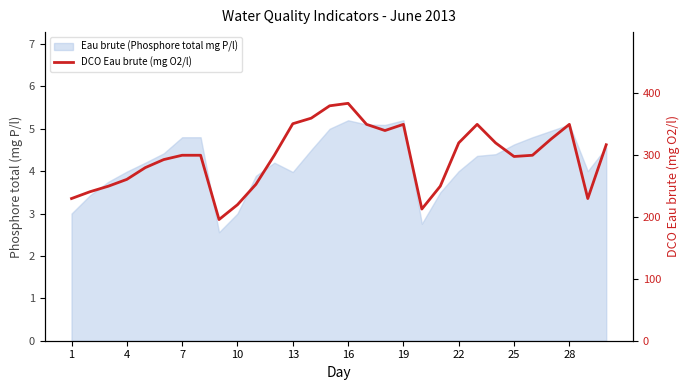

What is the ratio of the value at 10 to the value at 10?

1.0